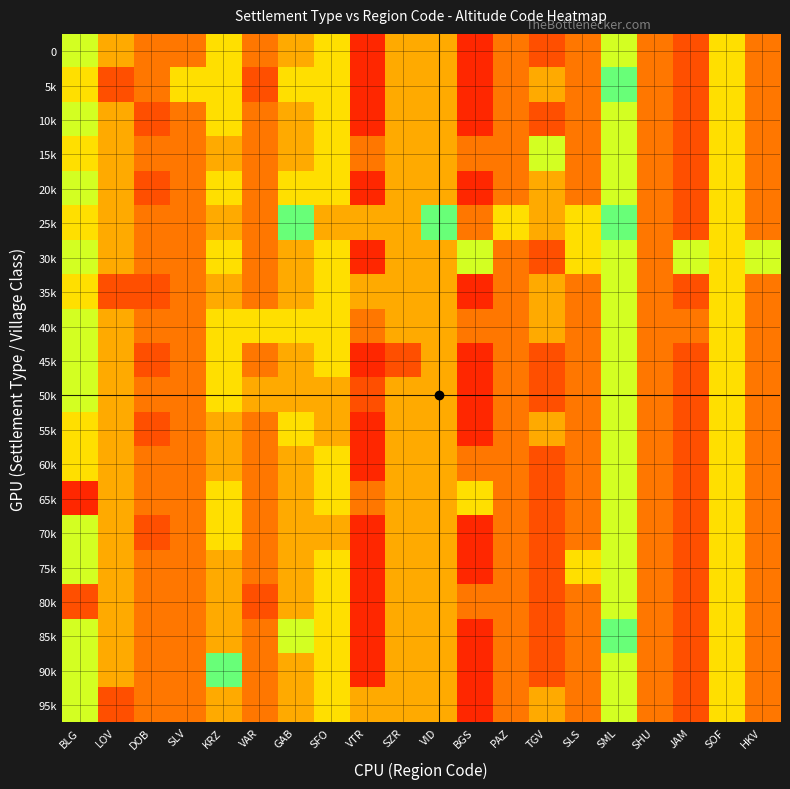

Count the number of data series in this chart.

20